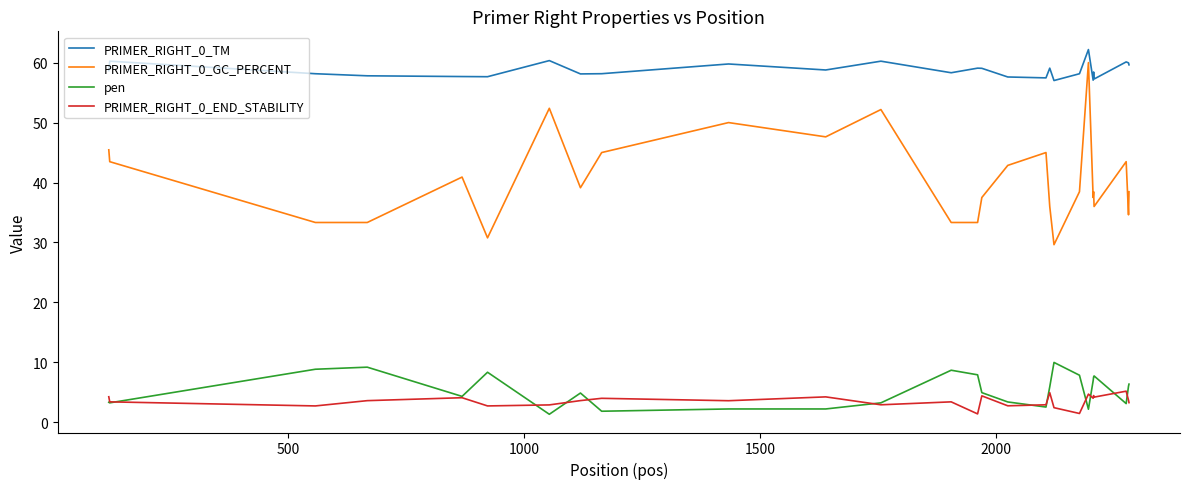

Is this an area chart (filled region under the line)?

No